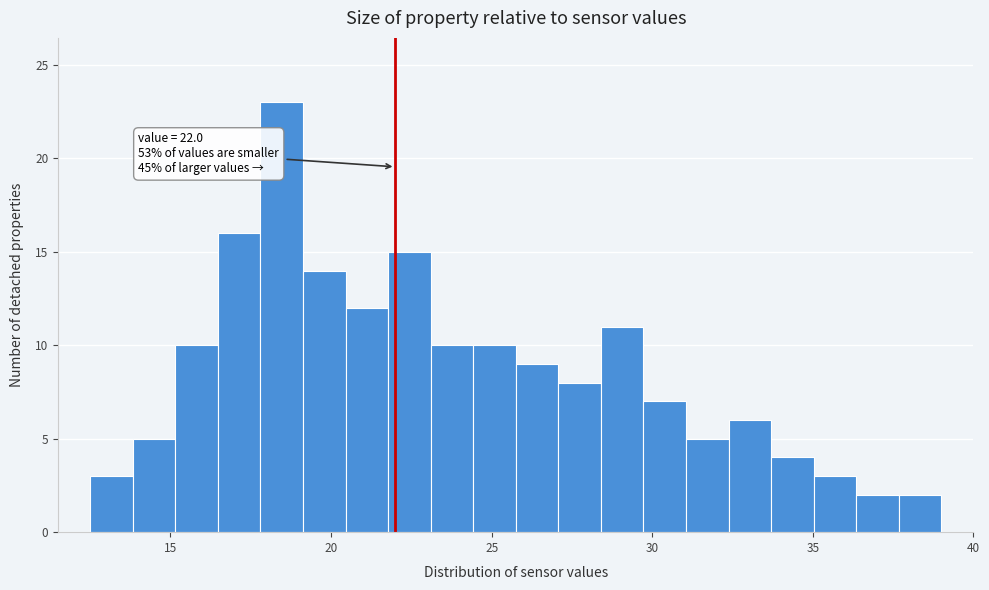

Read against the x-axis, roughly where is the centre of the tallest bar?

18.5